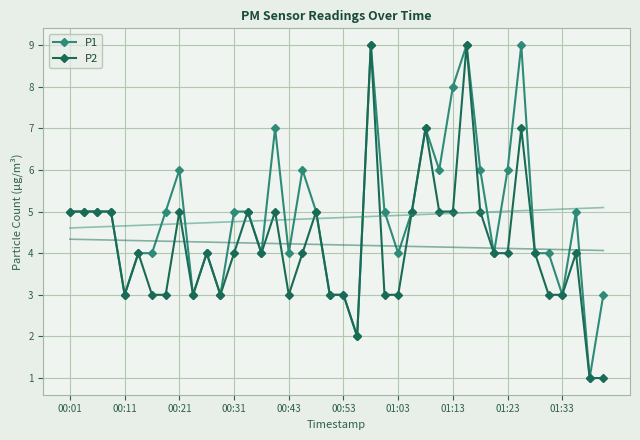

What is the label of the 19th point from the right?

21